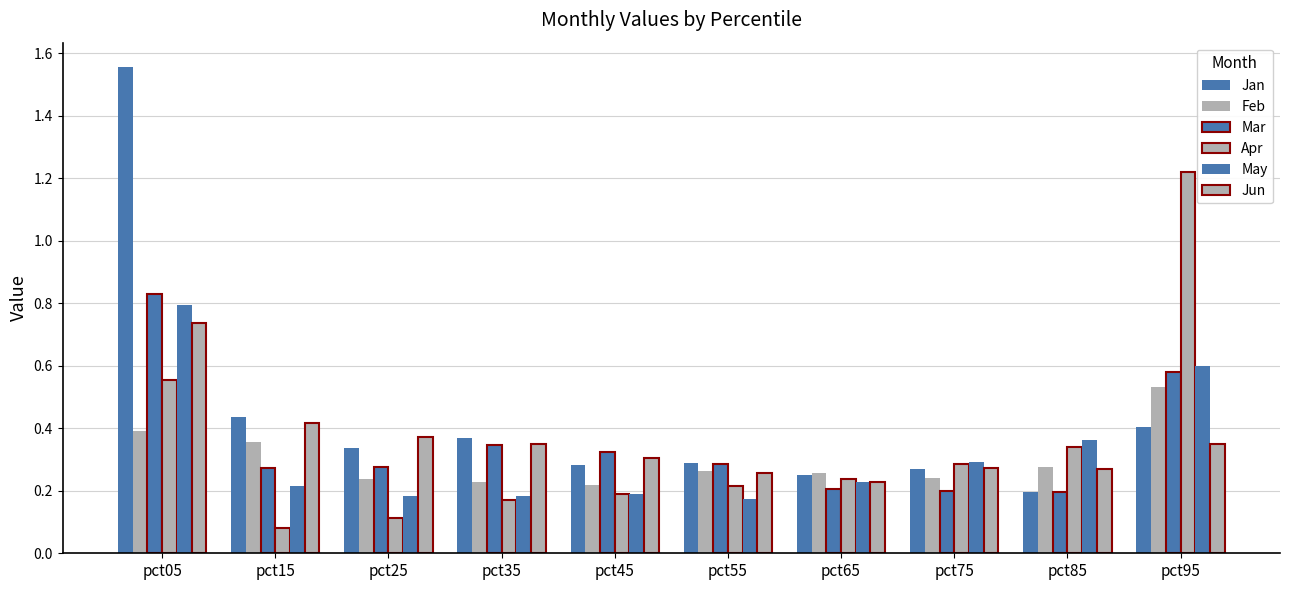

How many series are shown in this chart?

6